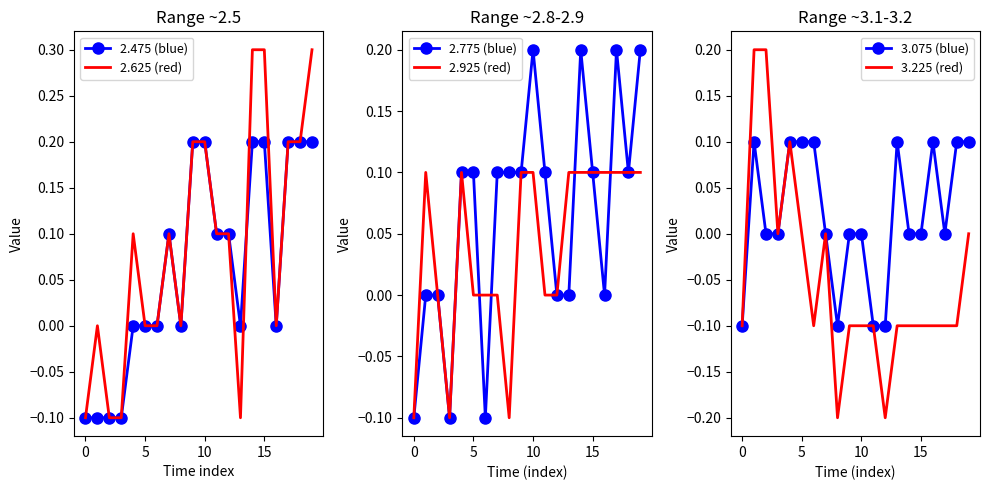

Which series has the largest total across all categories?

2.625 (red)